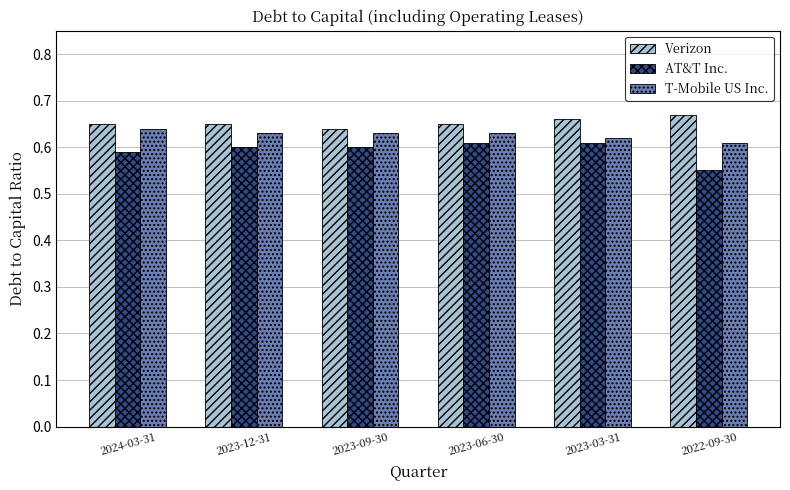

The value of AT&T Inc. at 2023-06-30 is 0.2. True or false?

False